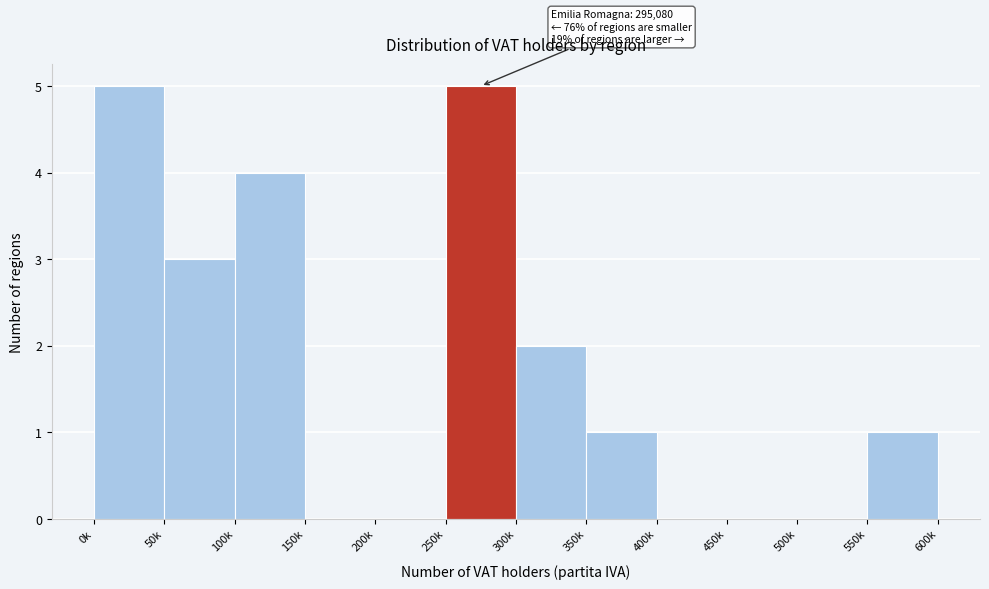

Reading left to right, what are all the values shown in this chart?

0k=5	50k=3	100k=4	150k=0	200k=0	250k=5	300k=2	350k=1	400k=0	450k=0	500k=0	550k=1